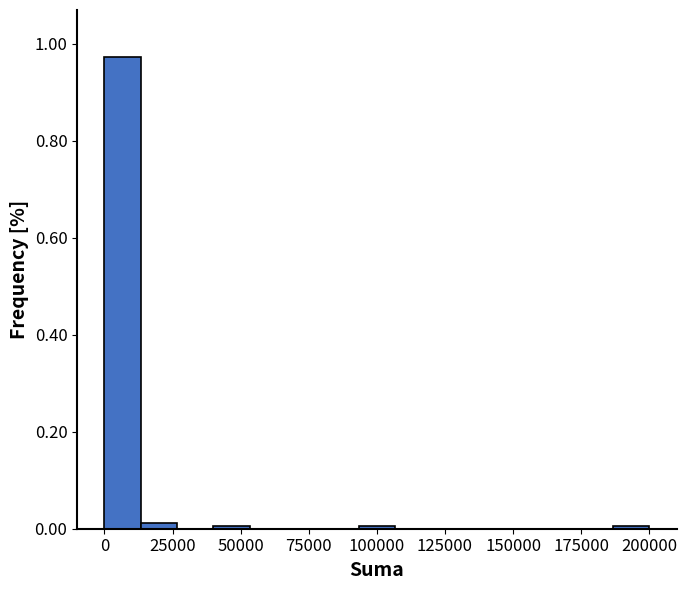

Around what value on the x-axis is the tallest bar? Give the approximate position of its centre, as read against the axis.

5000